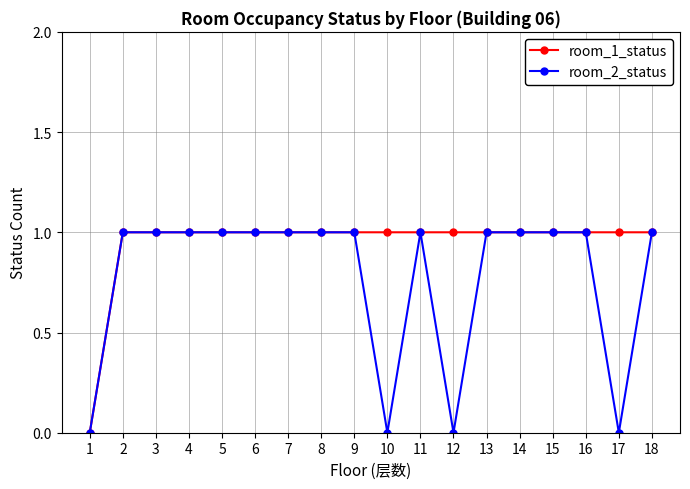

Which series changed the most between 10 and 15?

room_2_status